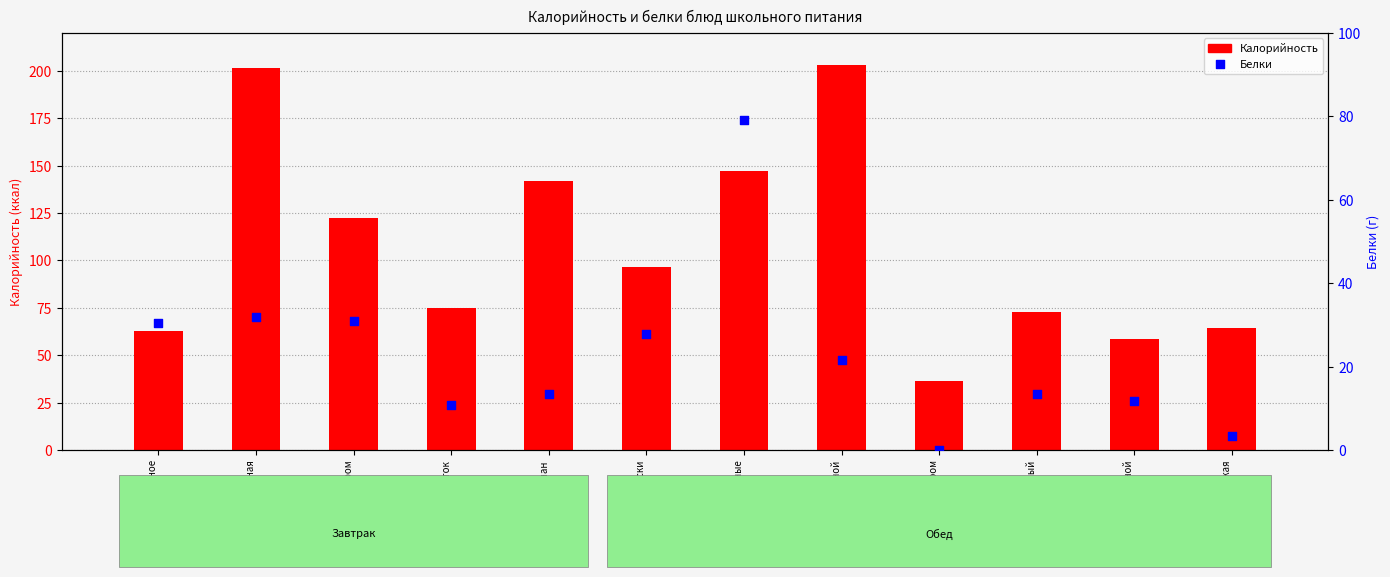

What is the total value across all series at Хлеб ржаной?

70.6